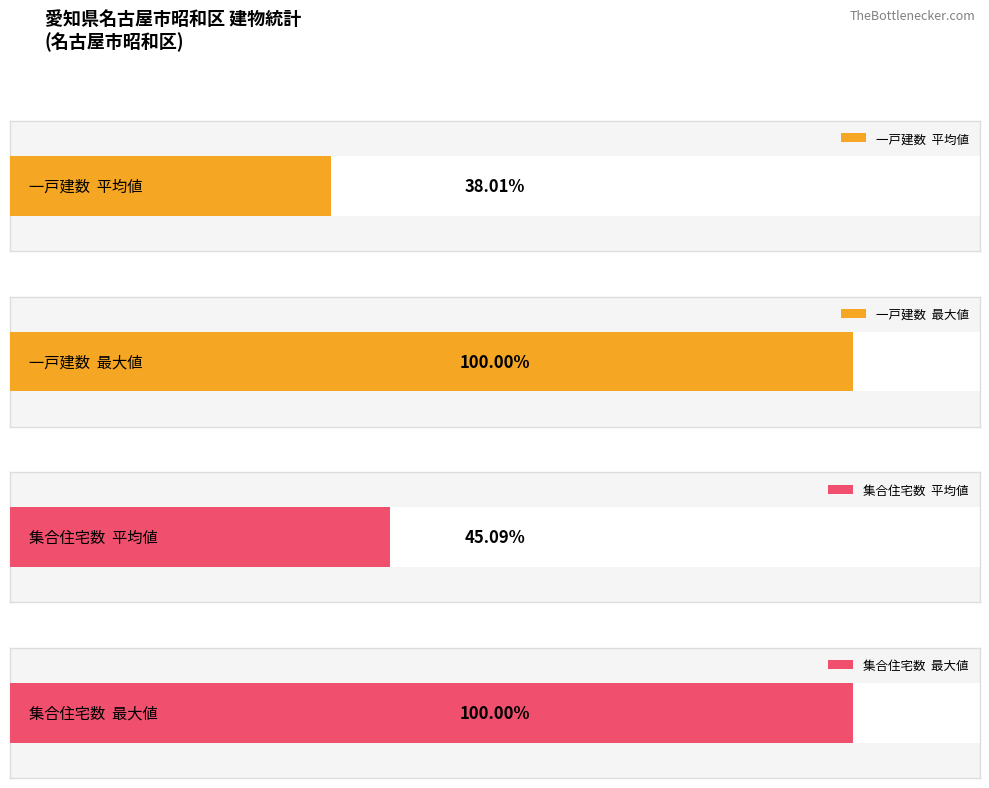

How many bars are there in each group?

4